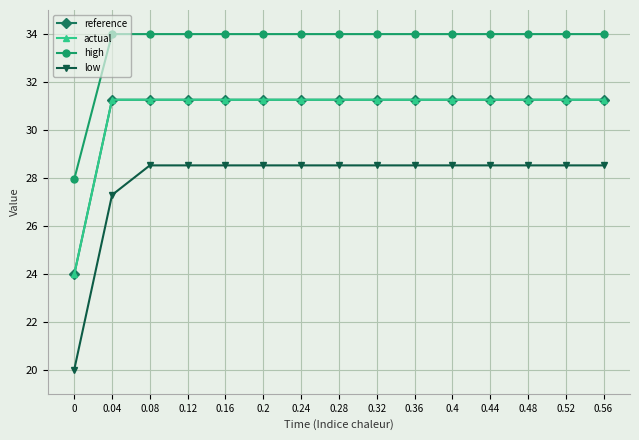

Which series has the largest total across all categories?

high